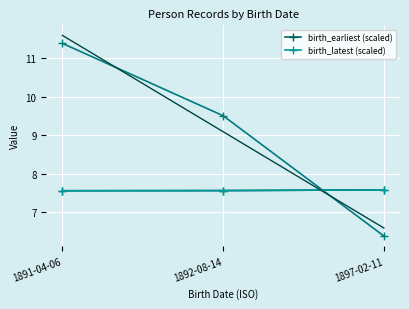

What is the highest value of the birth_earliest (scaled) series?

7.6